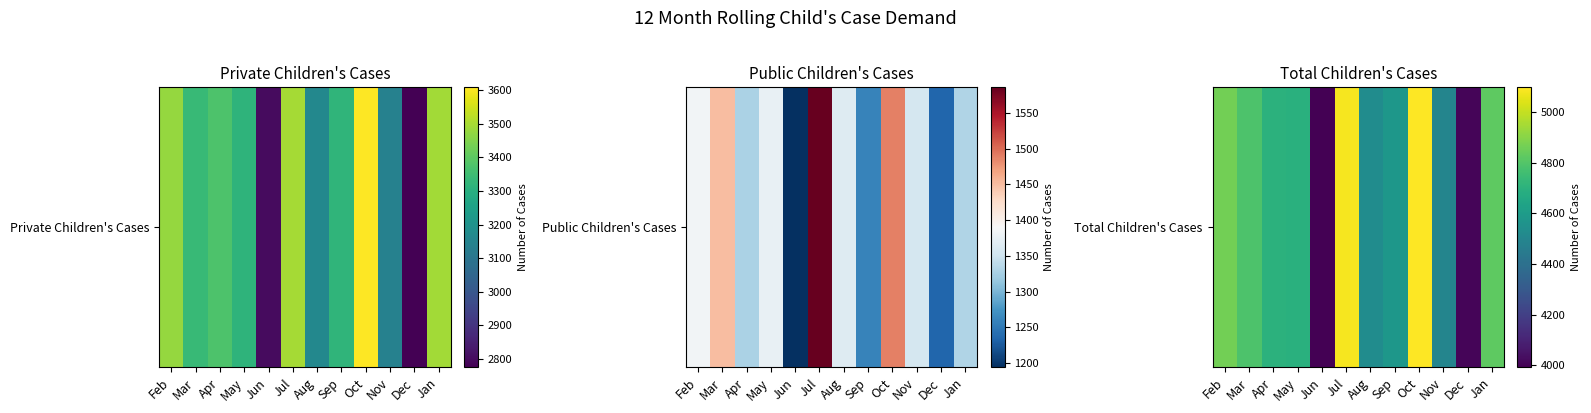

How many data points does each series have?

12